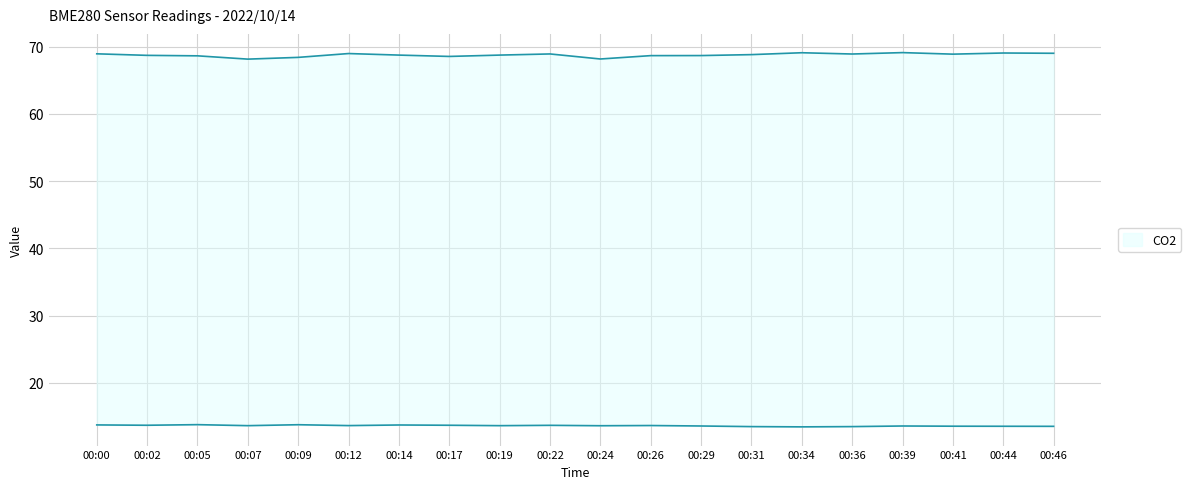

True or false: BME280_humidity and BME280_temperature cross at least once.

False